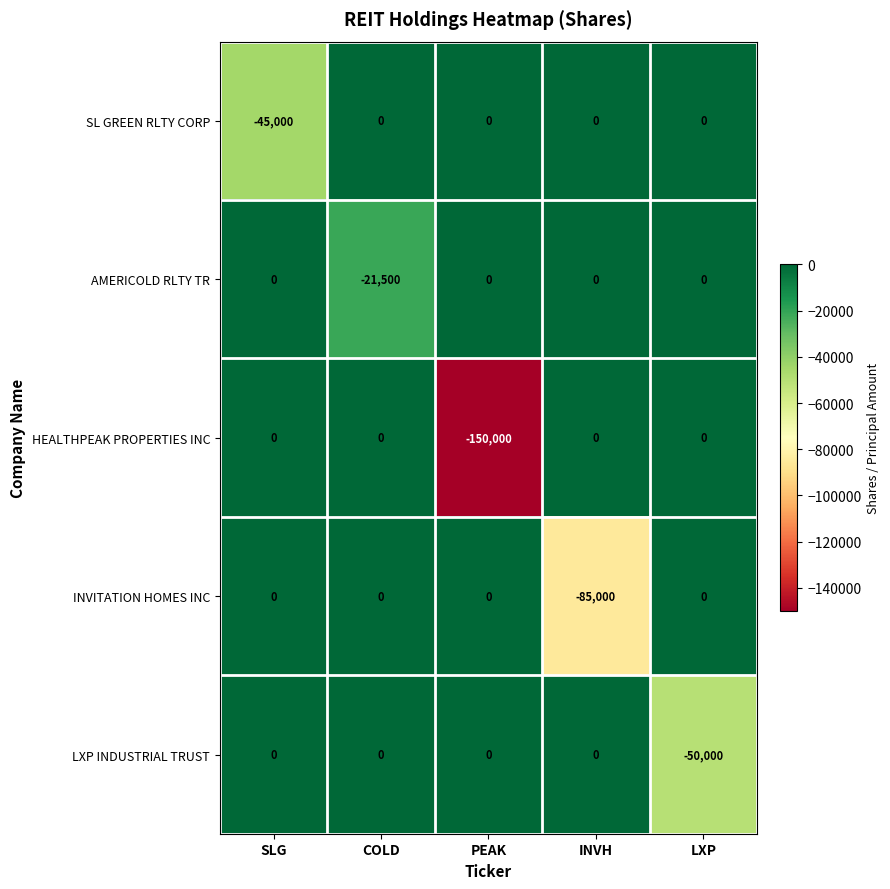

True or false: AMERICOLD RLTY TR has a value of -10363 at INVH.

False